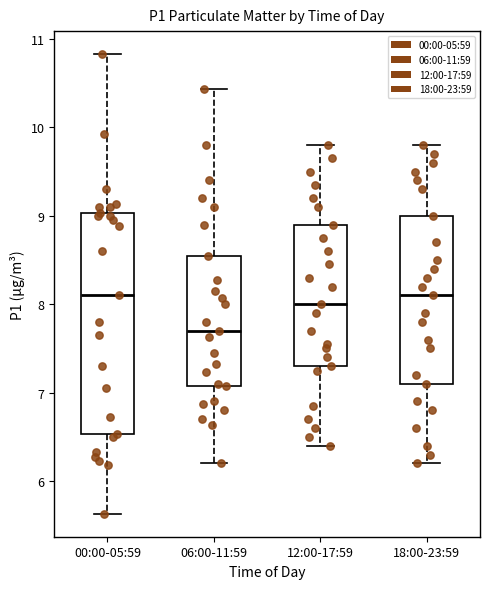

Which box is the tallest, from its lower edge to its upper edge?

00:00-05:59